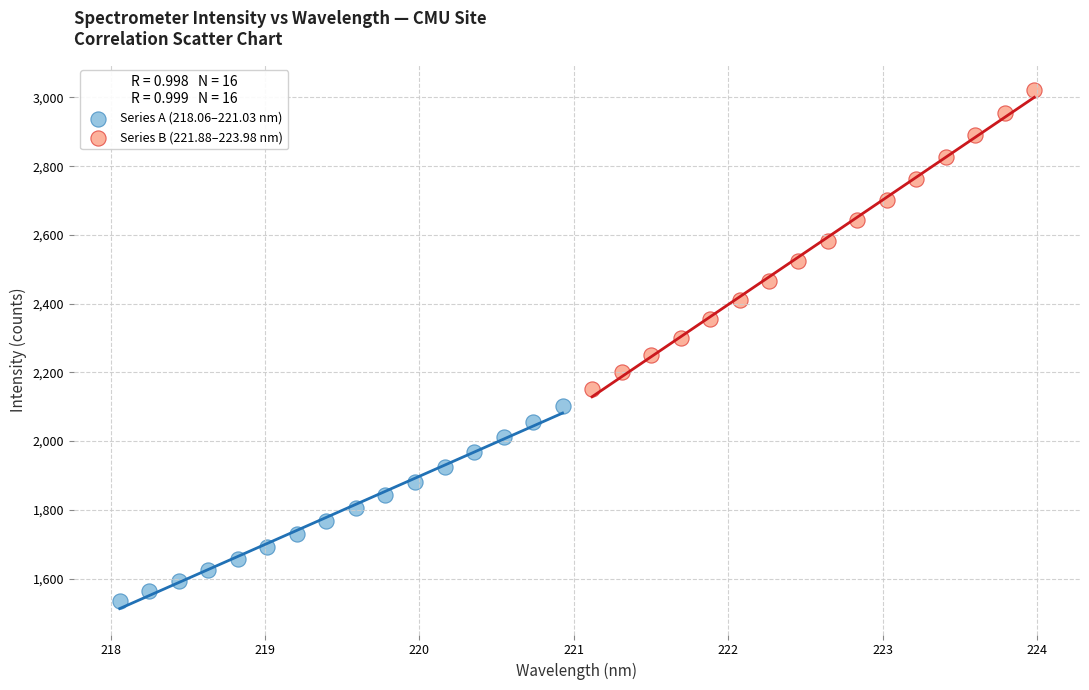

Which series reaches the maximum Y coordinate?

Series B (221.88–223.98 nm)